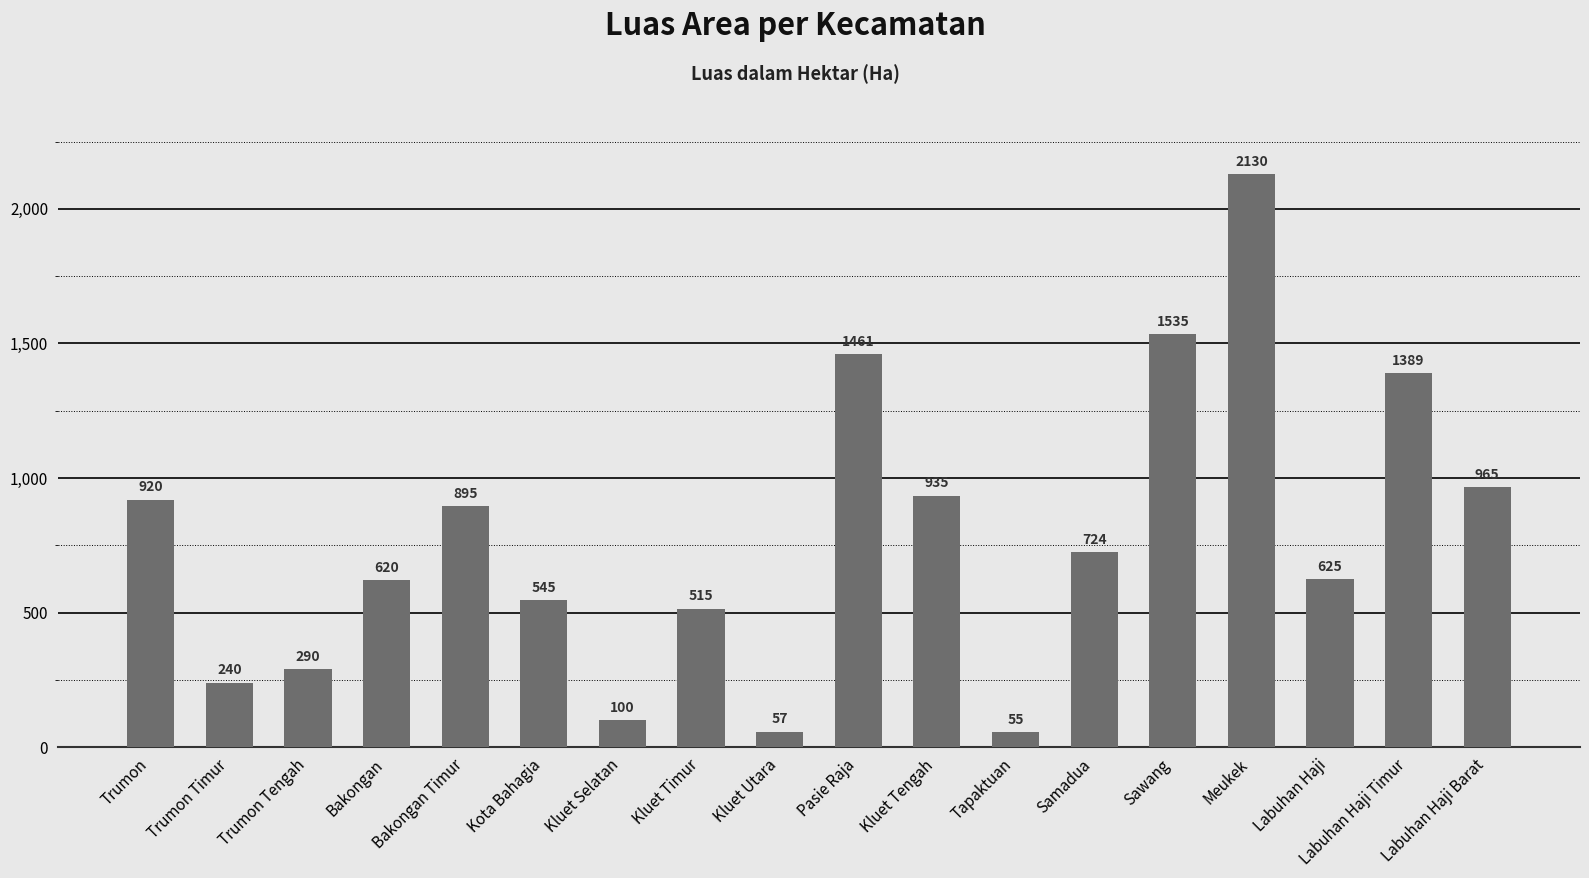

Which category has the lowest value across all series?

Tapaktuan